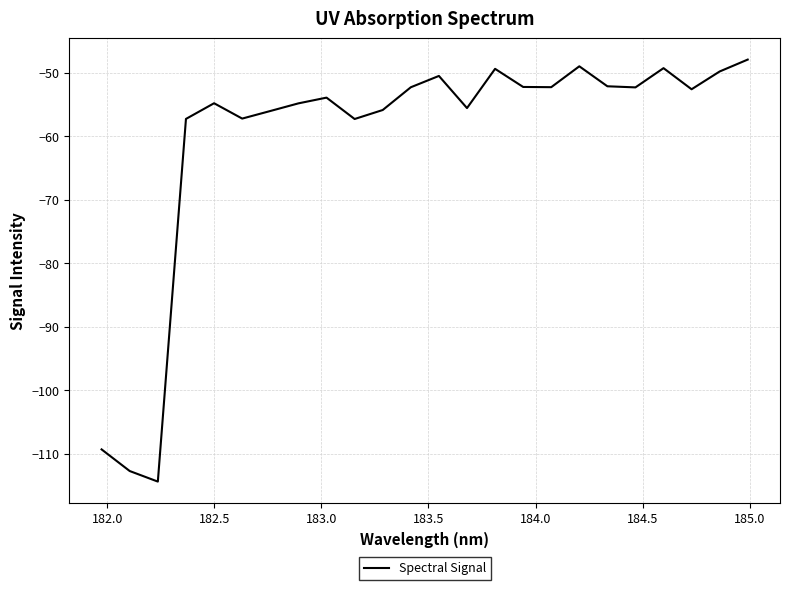

What is the difference between the maximum and minimum values?

66.5